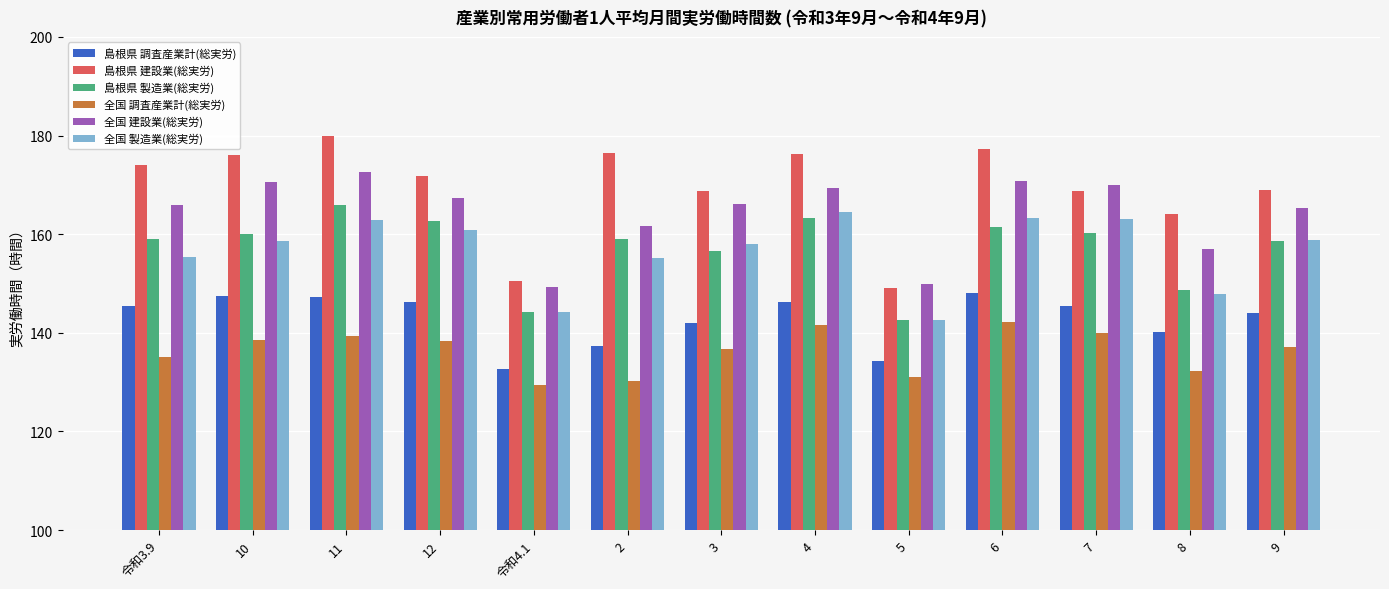

What is the label of the 1st bar from the right?

9